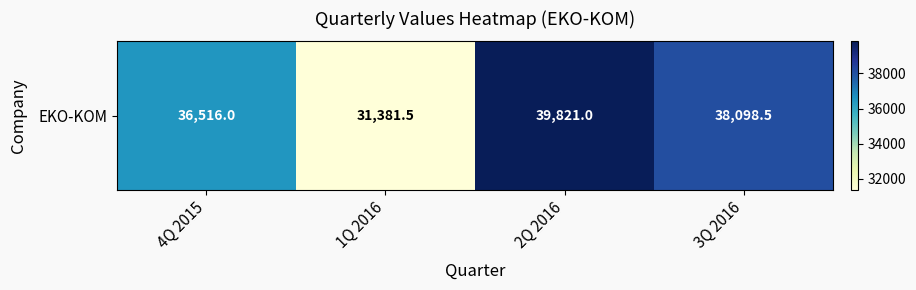

What is the difference between the second highest and second lowest values?

1582.5